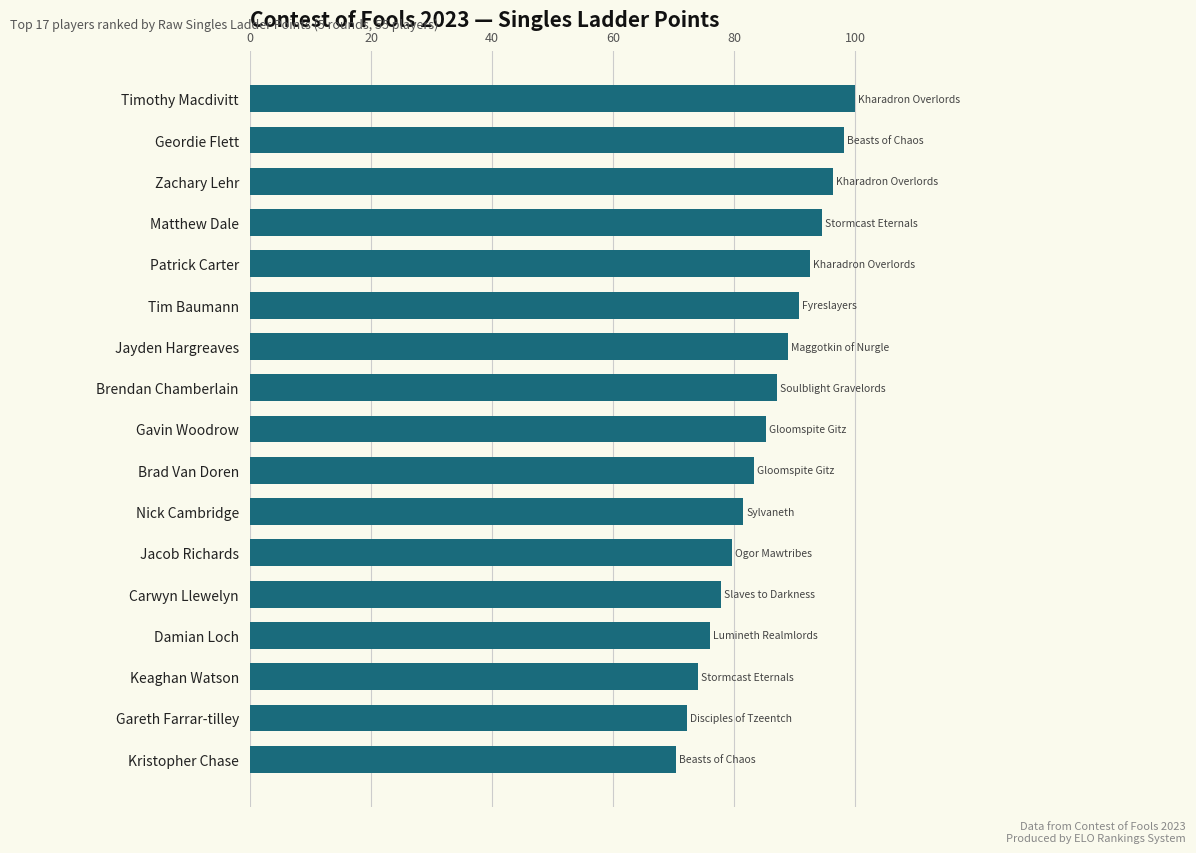

What is the change in value from Damian Loch to Nick Cambridge?

+5.6